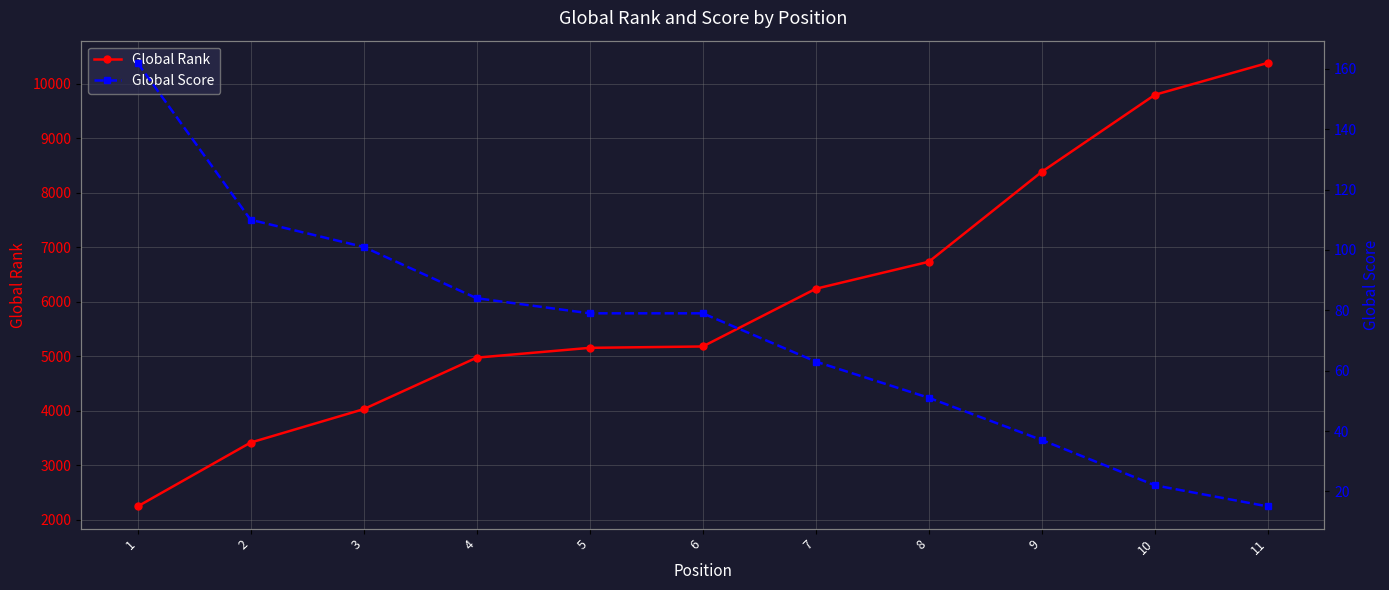

Which series has the largest total across all categories?

Global Rank